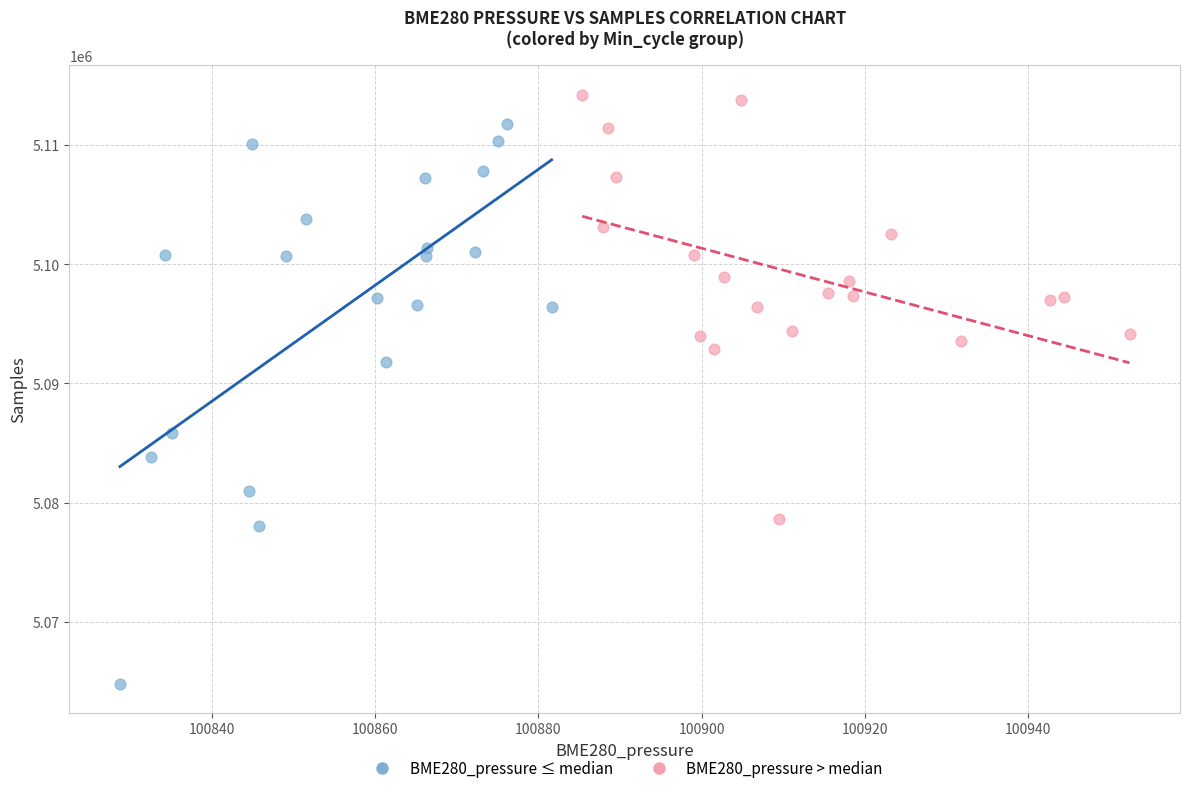

What are all the series names shown in the legend?

BME280_pressure ≤ median, BME280_pressure > median